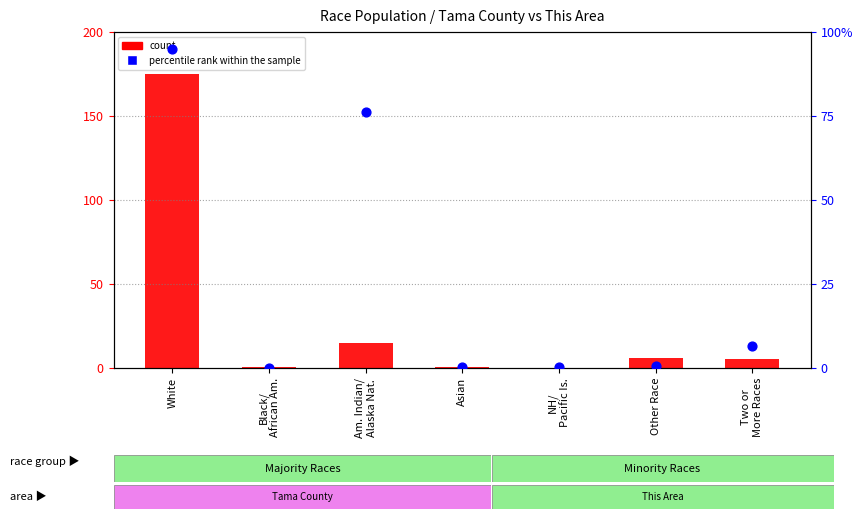

What is the total value across all series at NH/
Pacific Is.?

0.2